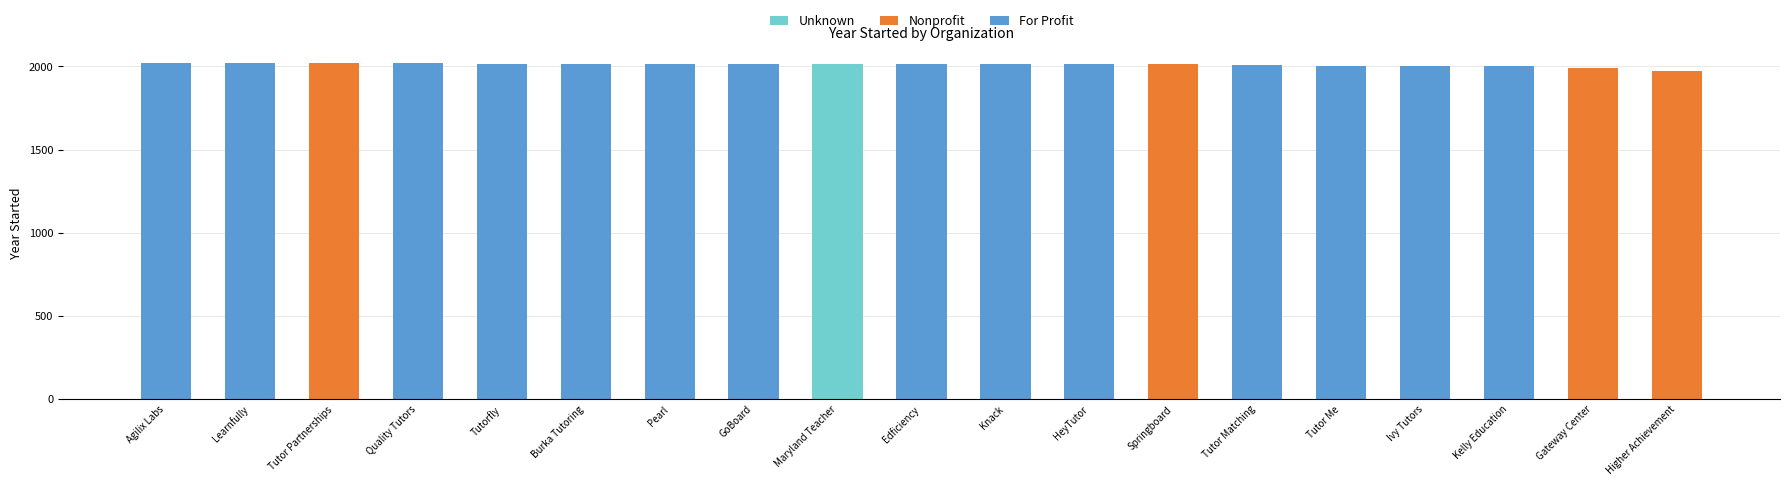

What is the total value across all series at Higher Achievement?

1975